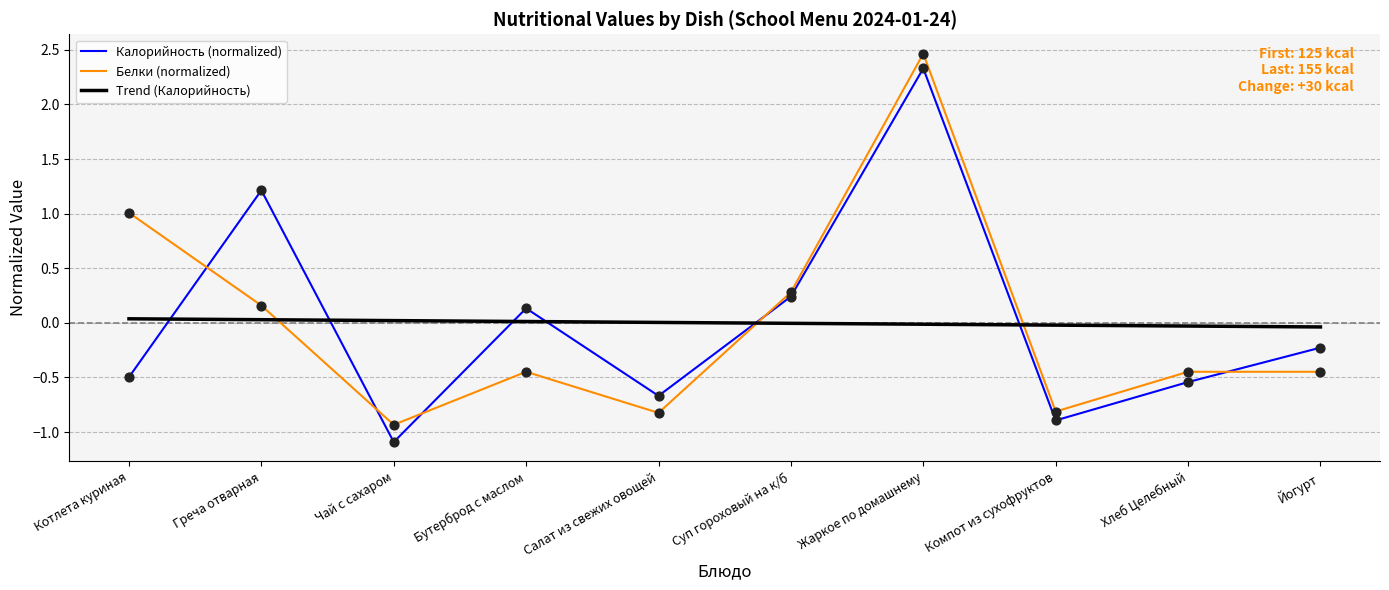

Which series changed the most between Чай с сахаром and Бутерброд с маслом?

Калорийность (normalized)